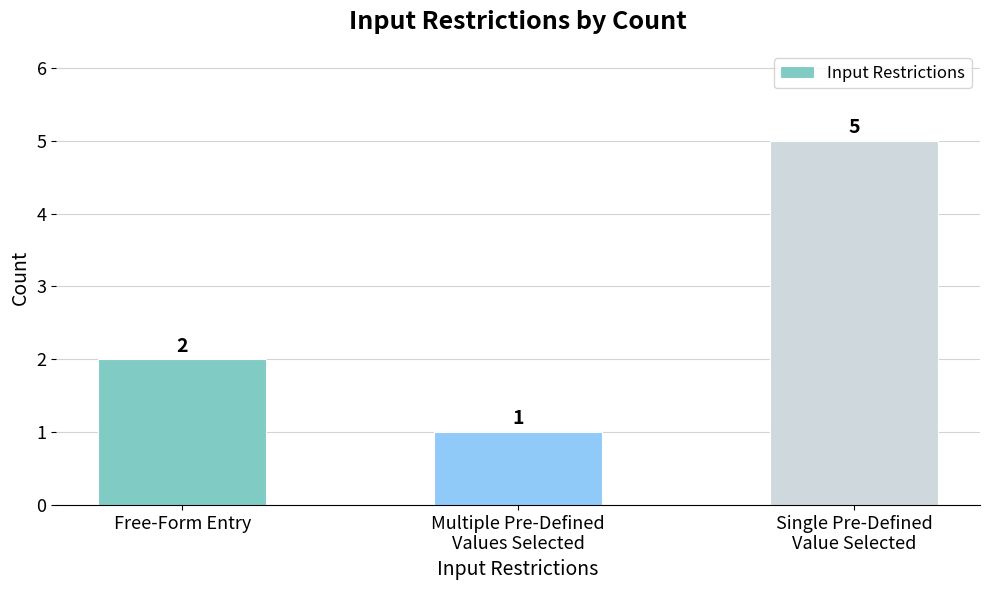

What is the minimum value shown in the chart?

1